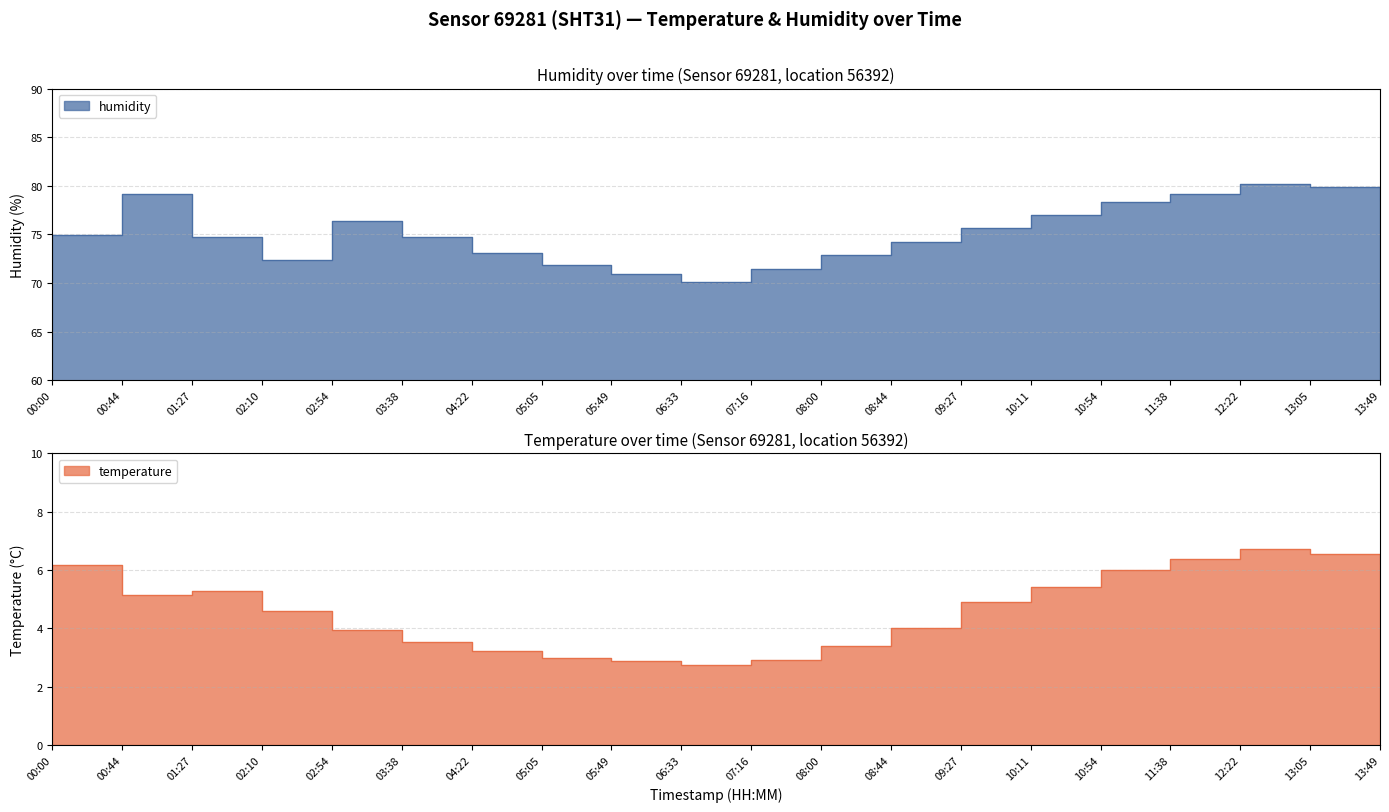

What is the lowest value of the humidity series?

70.1